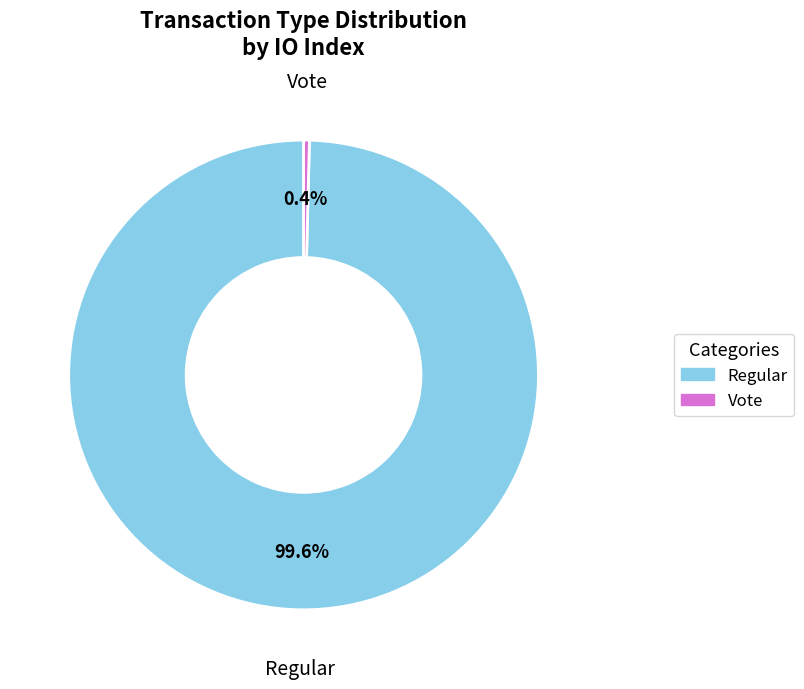

To the nearest percent, what portion does Regular represent?

100%